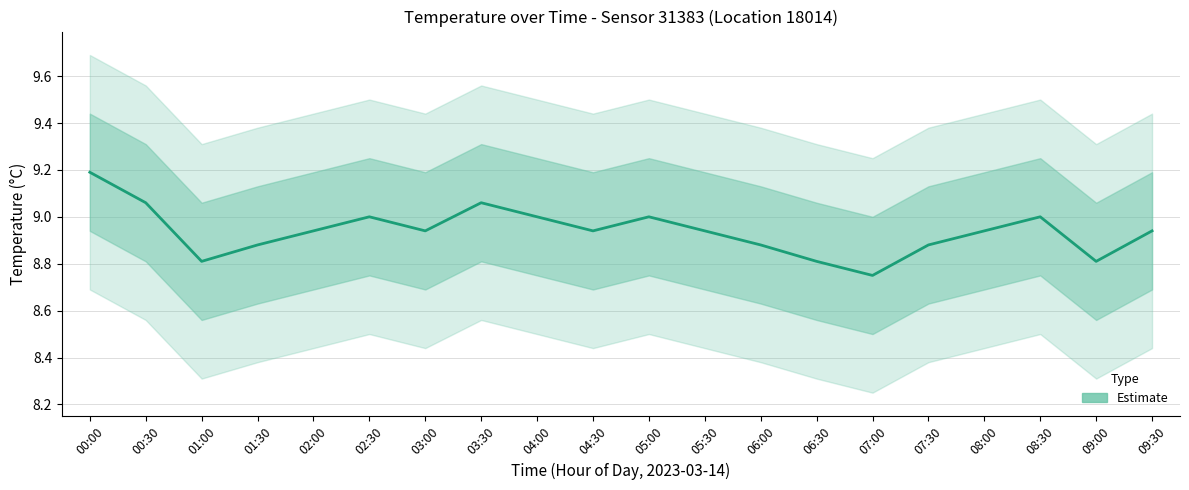

Is it true that the value at 03:00 is 5.8?

False